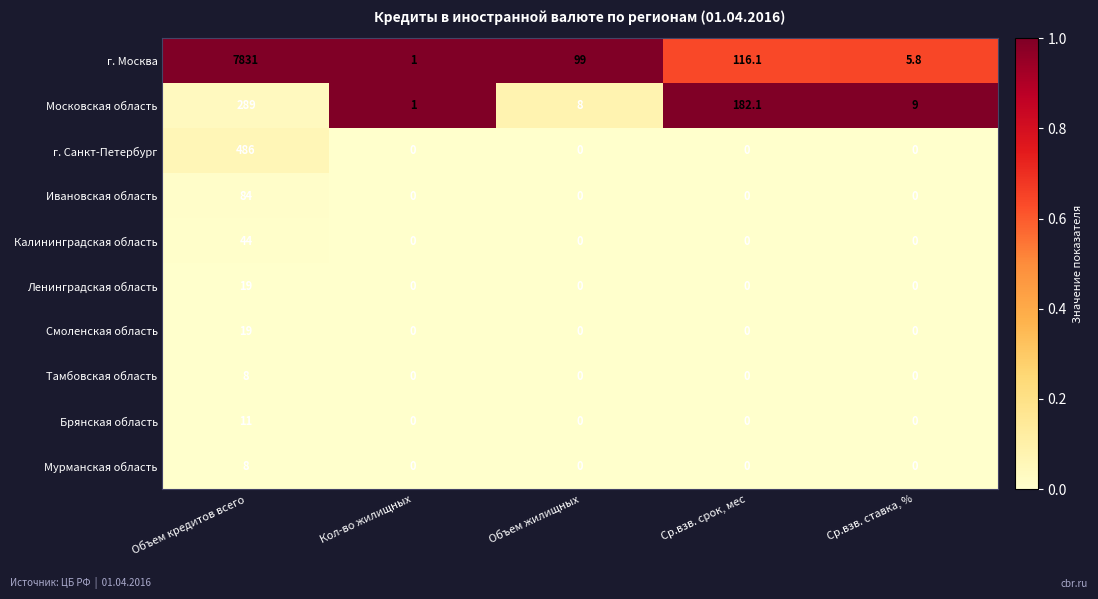

What value does the г. Санкт-Петербург series have at Объем кредитов всего?

486.0